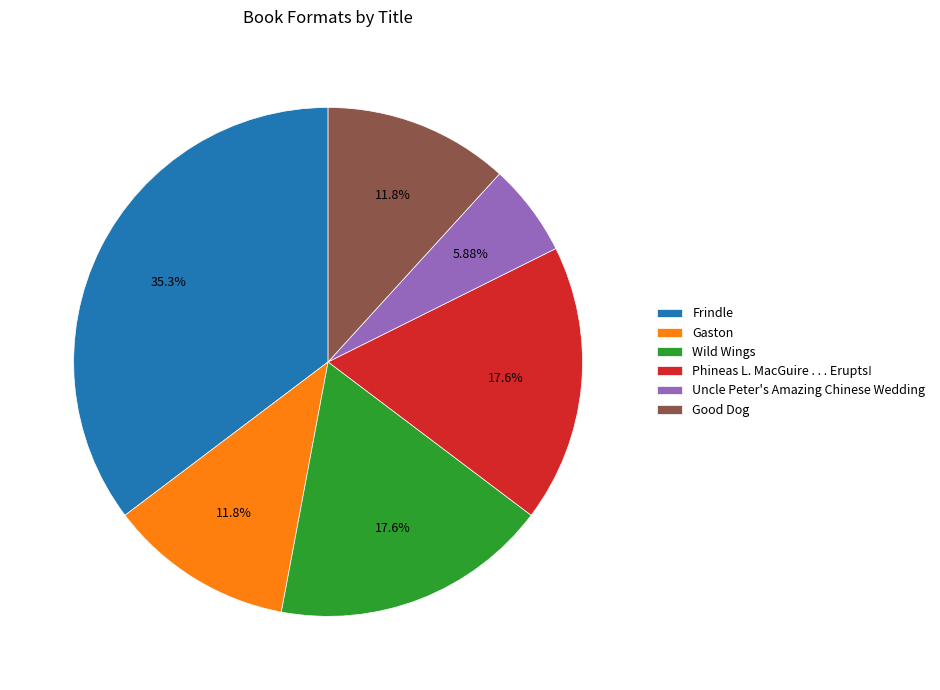

Count the number of slices in the pie.

6